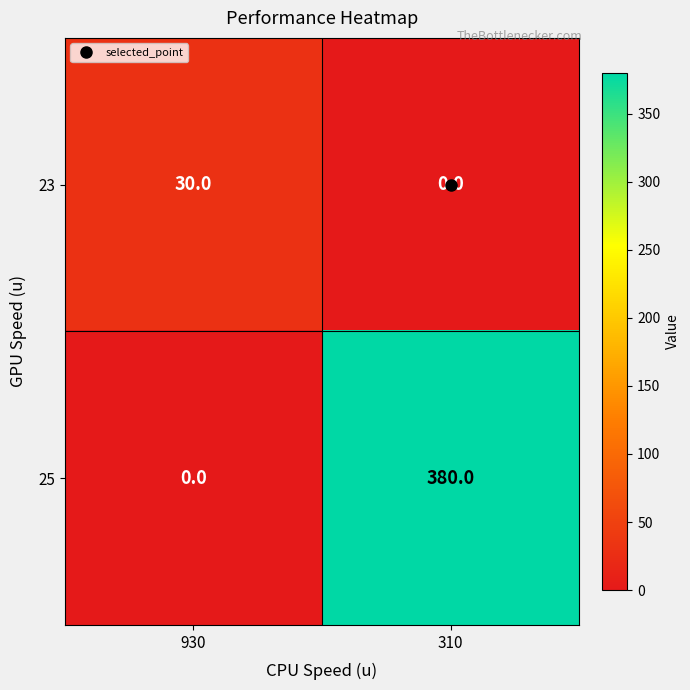

Is it true that 23 equals 13 at 310?

False